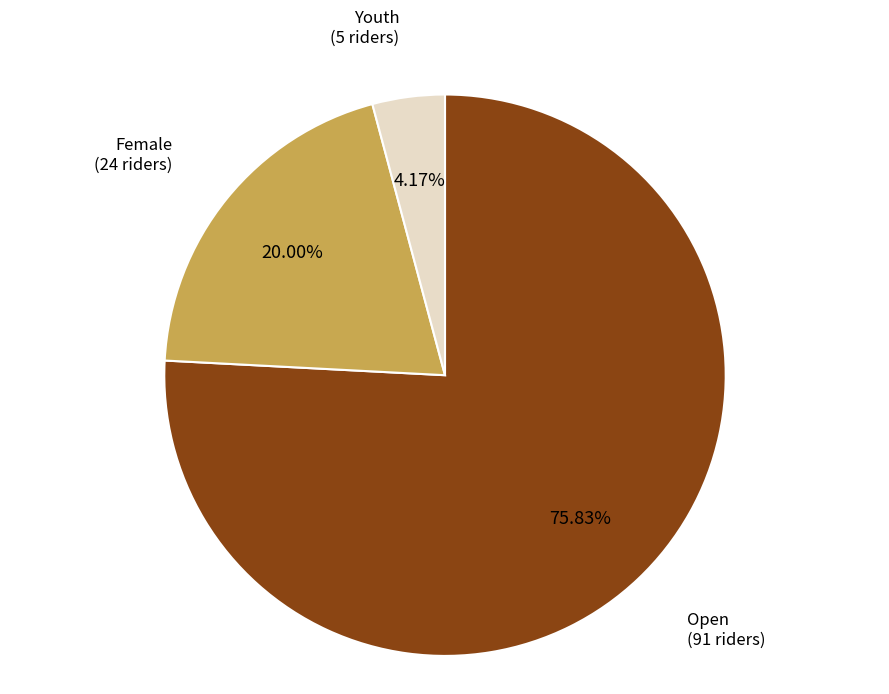

Does any single category account for the majority?

Yes